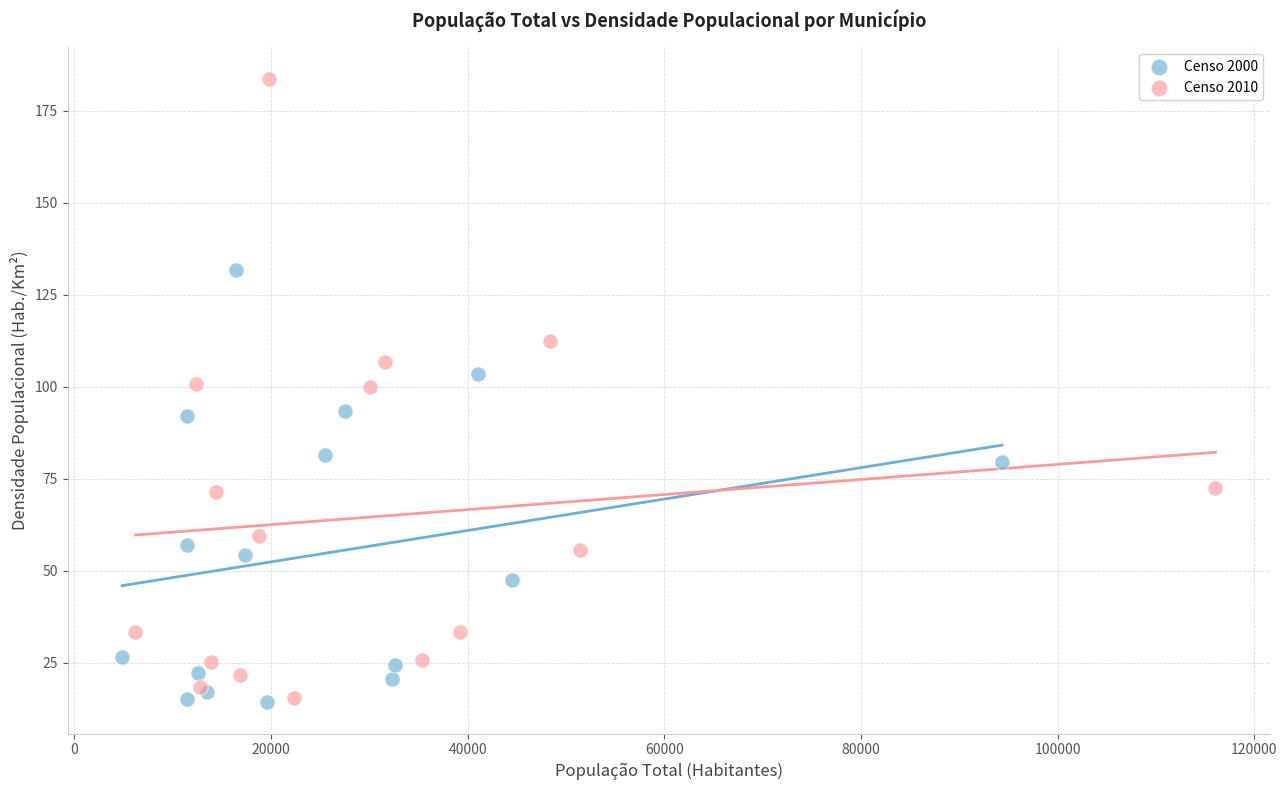

Which series contains the highest Y value?

Censo 2010